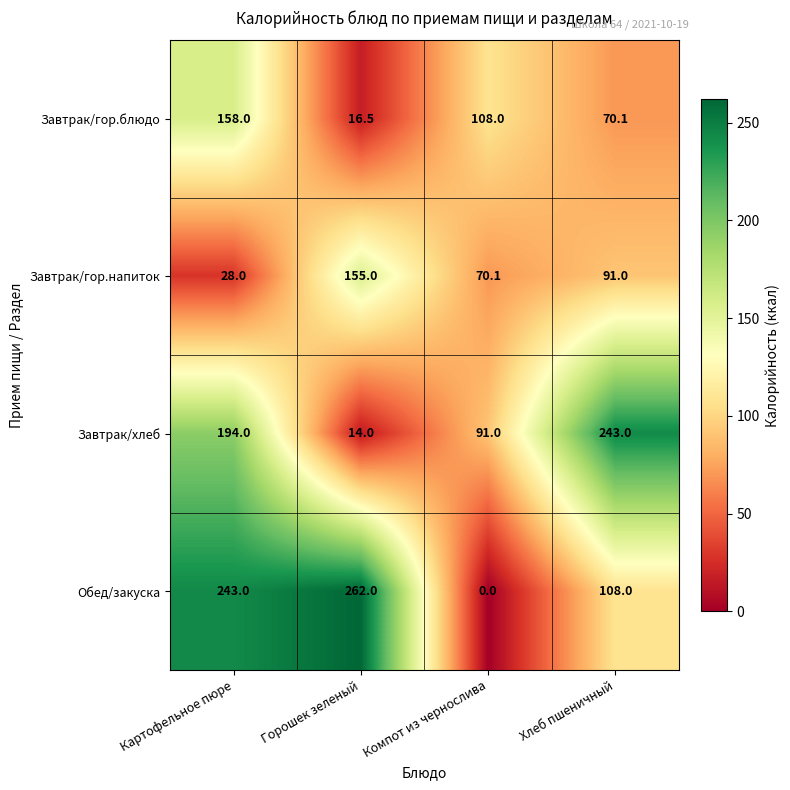

Which series has the largest range (max minus min)?

Обед/закуска